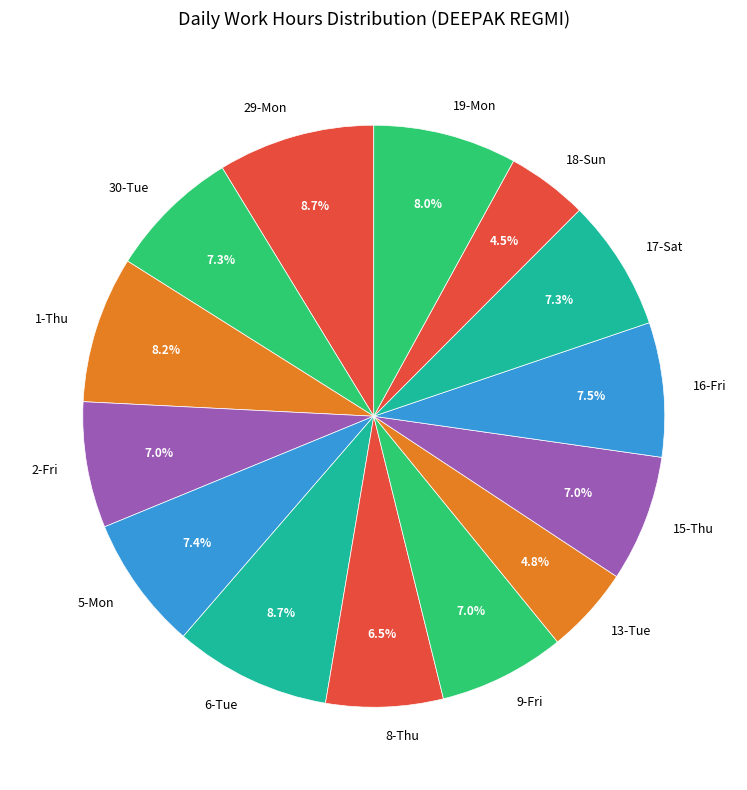

The 6-Tue slice represents 9% of the pie. True or false?

True